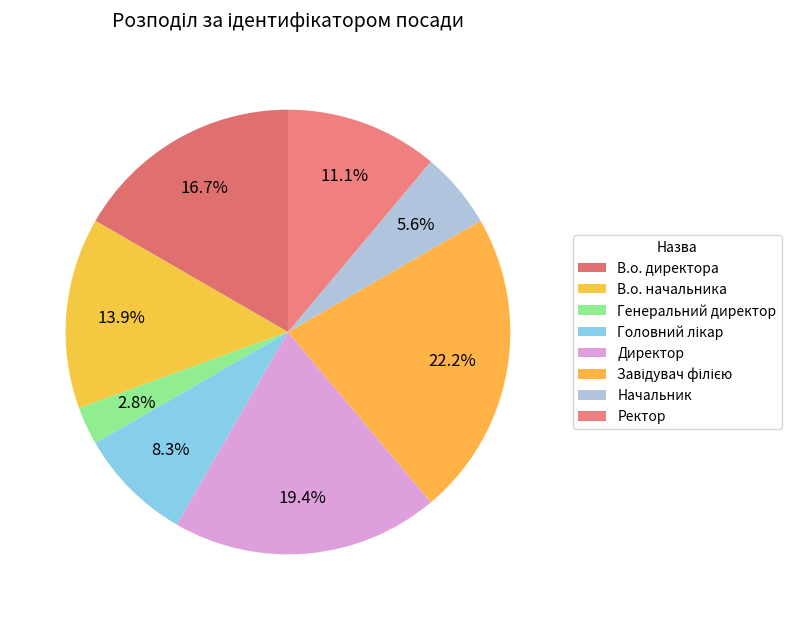

Count the number of slices in the pie.

8